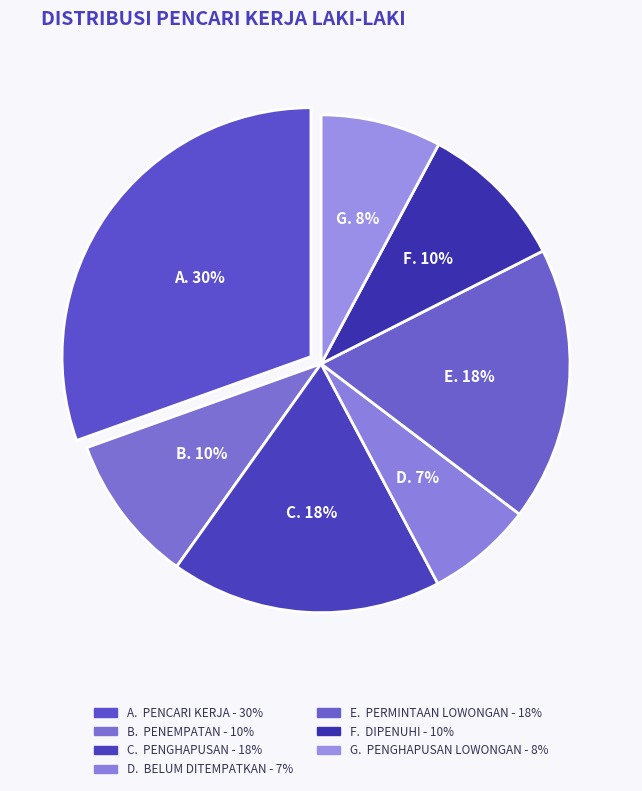

Rank the categories by value from lowest to highest.

Belum ditempatkan, Penghapusan lowongan, Penempatan, Dipenuhi, Penghapusan, Permintaan lowongan, Pencari kerja